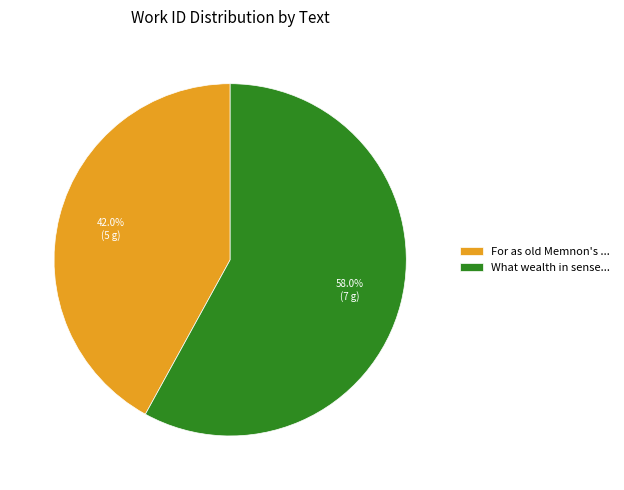

Is there a majority slice in this chart?

Yes